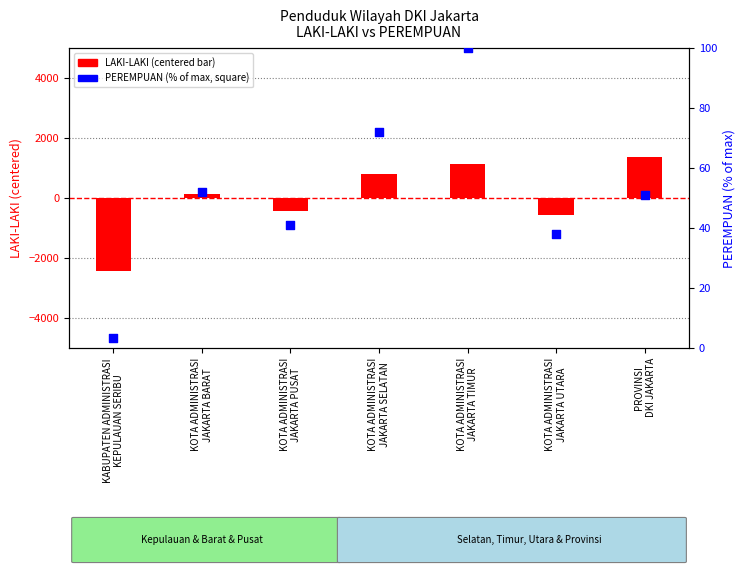

Which series reaches the minimum Y coordinate?

LAKI-LAKI